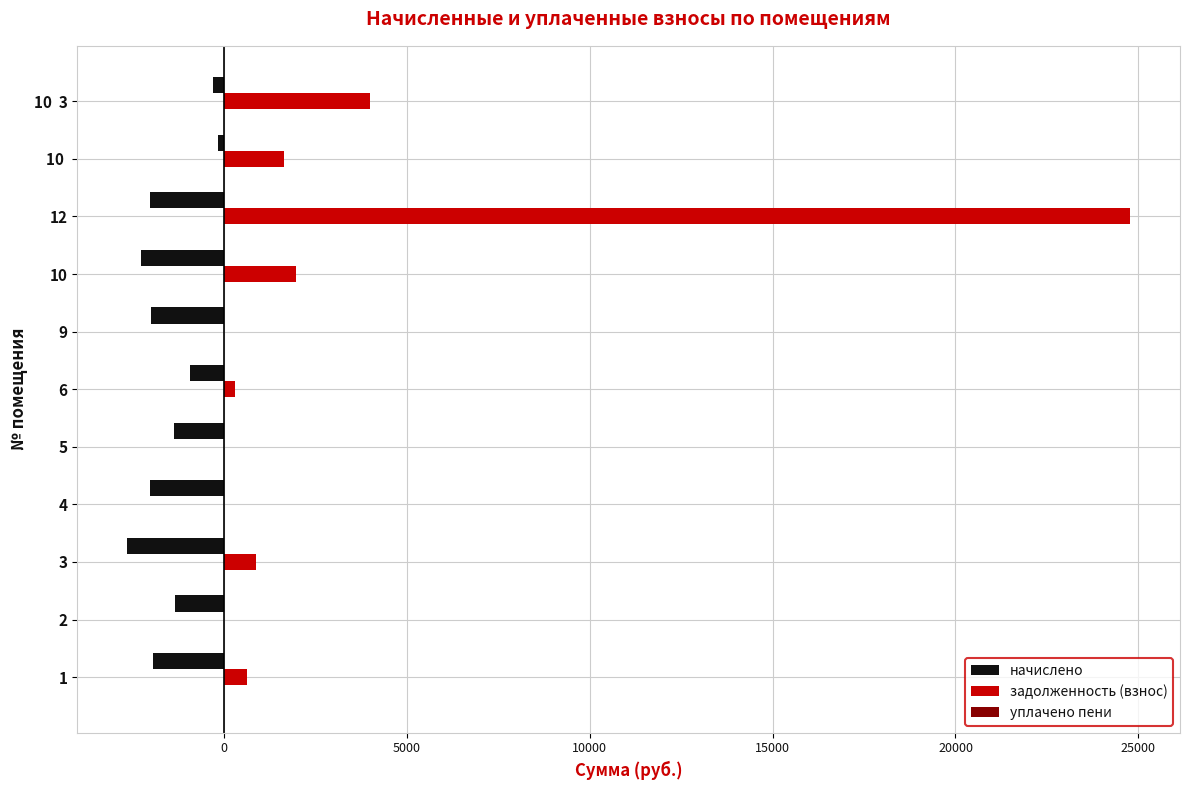

Which series has the largest range (max minus min)?

задолженность (взнос)